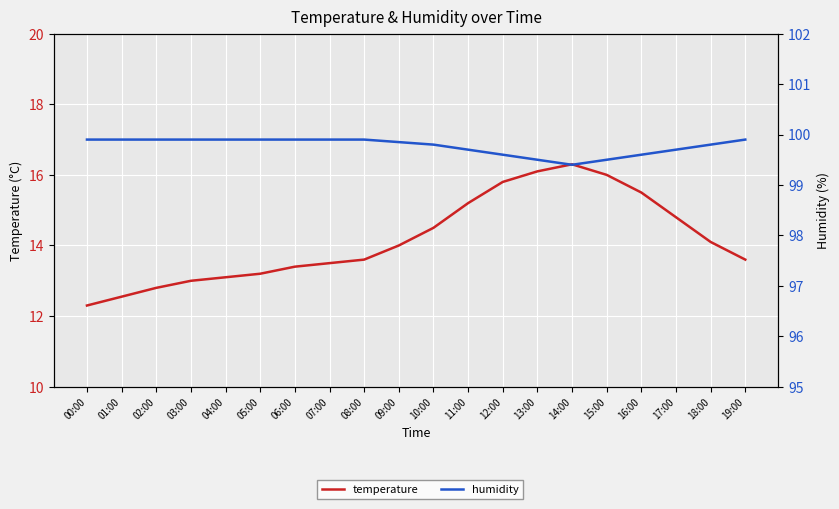

Read the temperature value at 08:00.

13.6